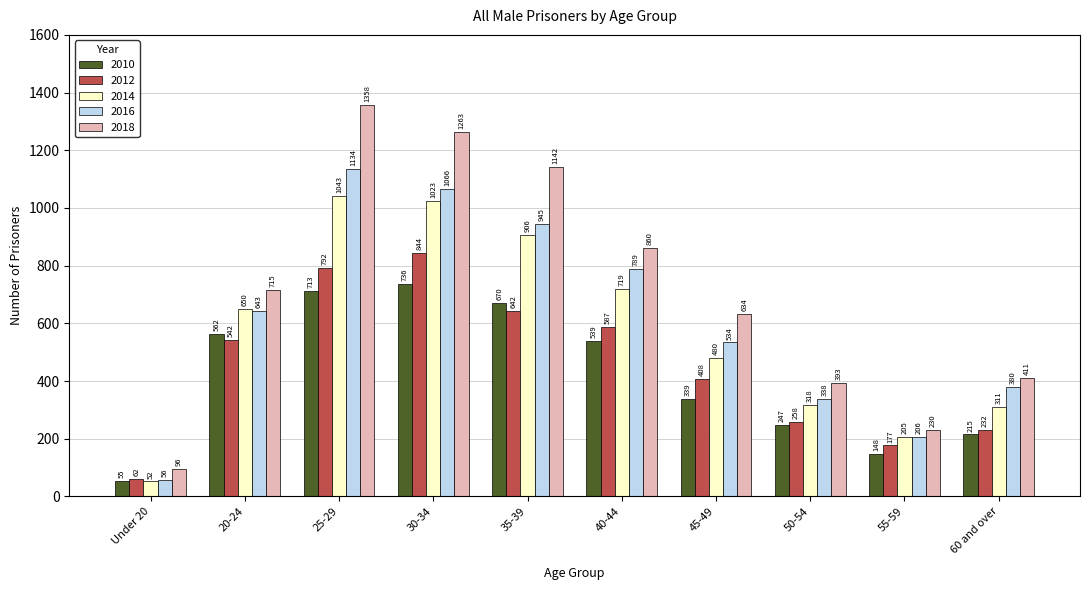

Read the 2016 value at 45-49, to the nearest 100.

500